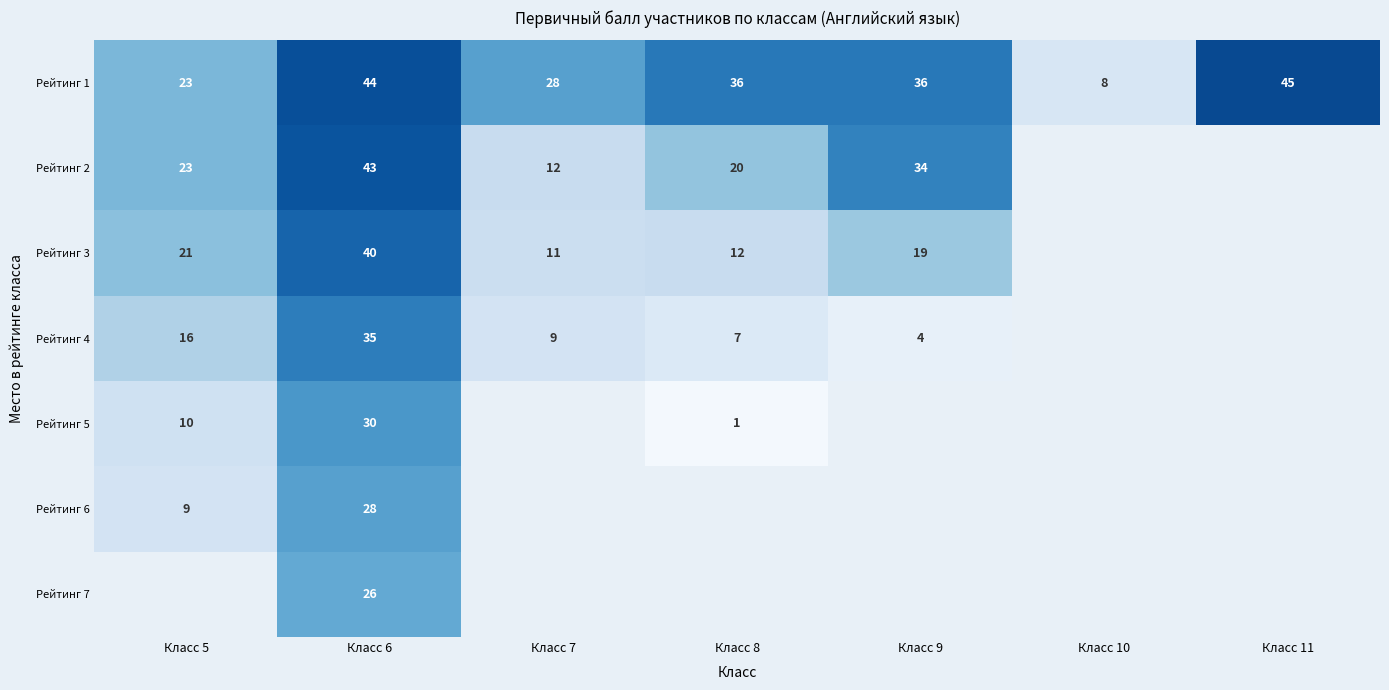

Is it true that Рейтинг 4 equals 24 at Класс 5?

False